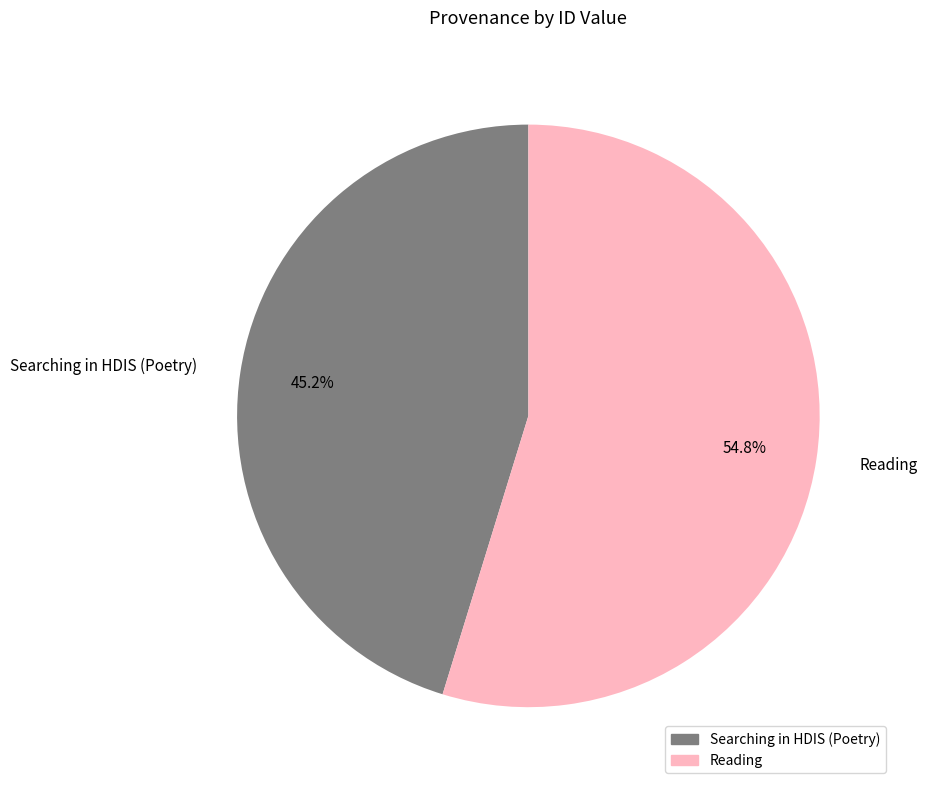

Which category has the biggest portion of the pie?

Reading